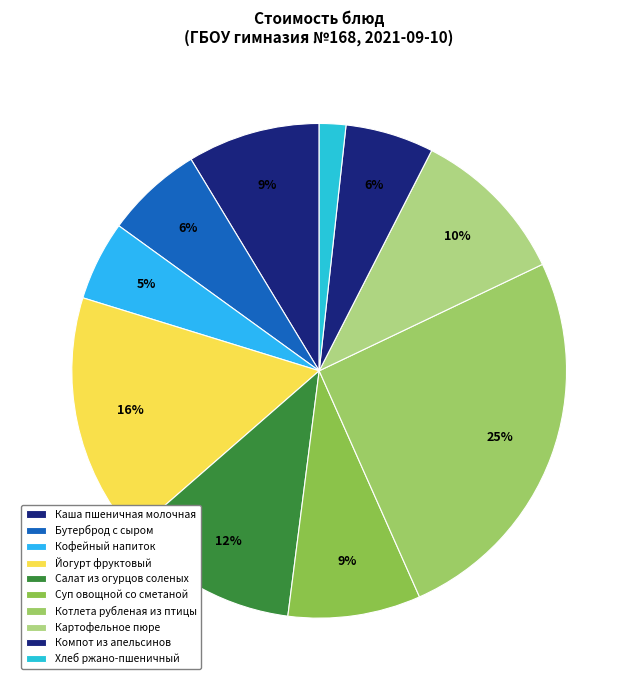

Which category has the smallest portion of the pie?

Хлеб ржано-пшеничный